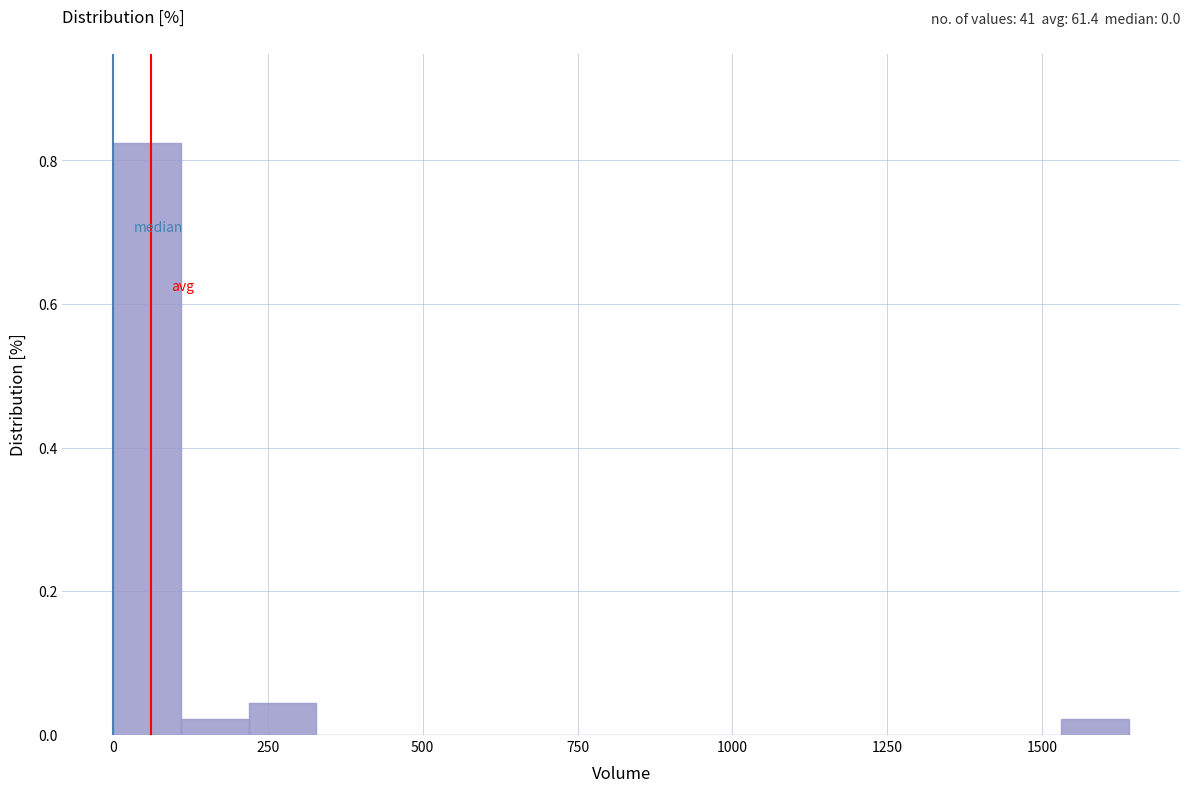

Around what value on the x-axis is the tallest bar? Give the approximate position of its centre, as read against the axis.

50